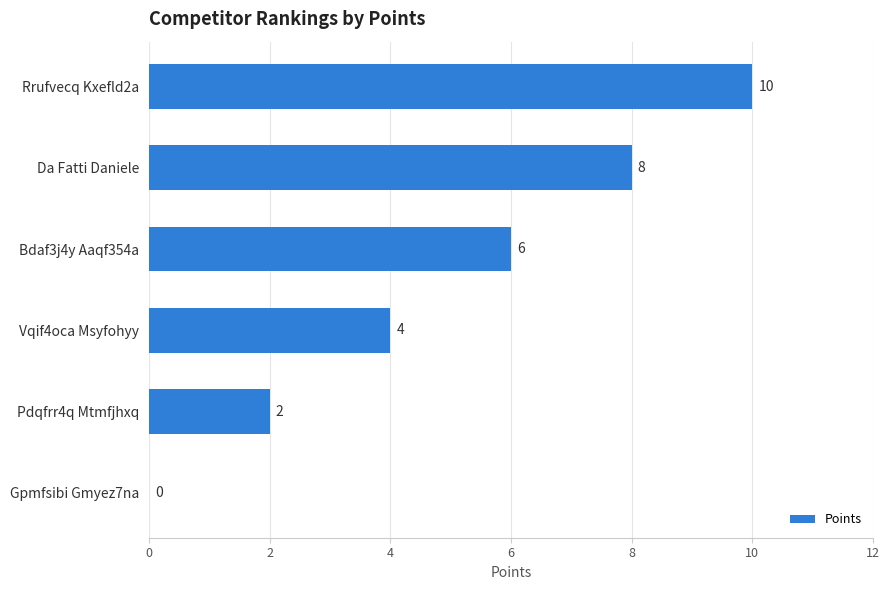

What is the sum of all values?

30